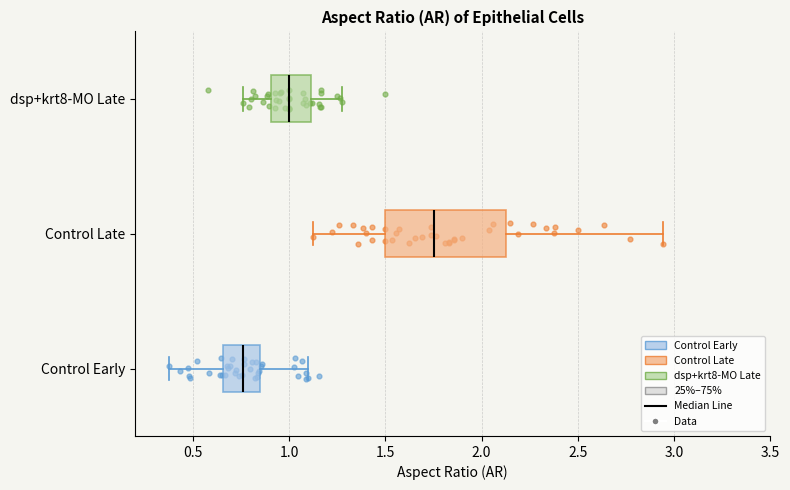

Which box's median line is the furthest to the left?

Control Early